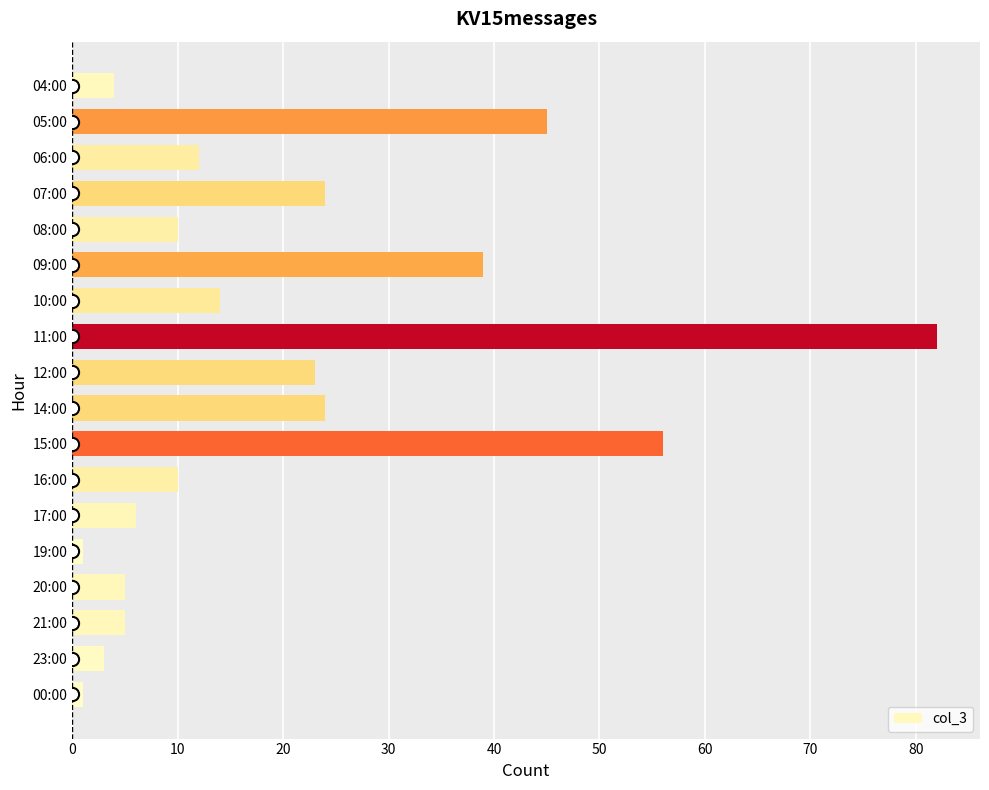

Where is the data nearest to the value 41?

09:00